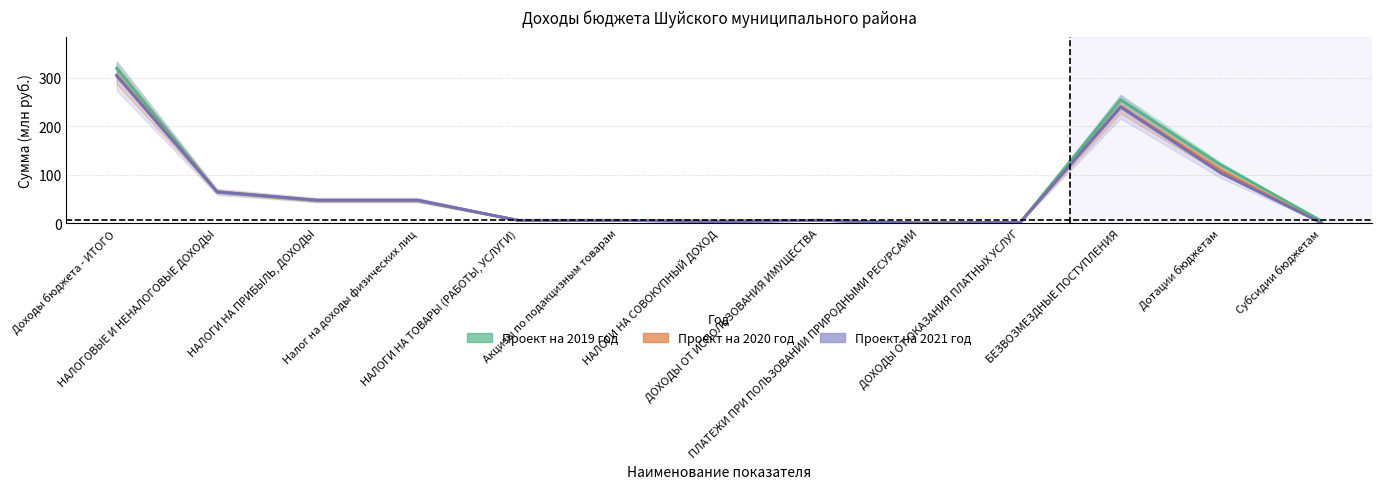

Which series has the widest spread of values?

Проект на 2019 год